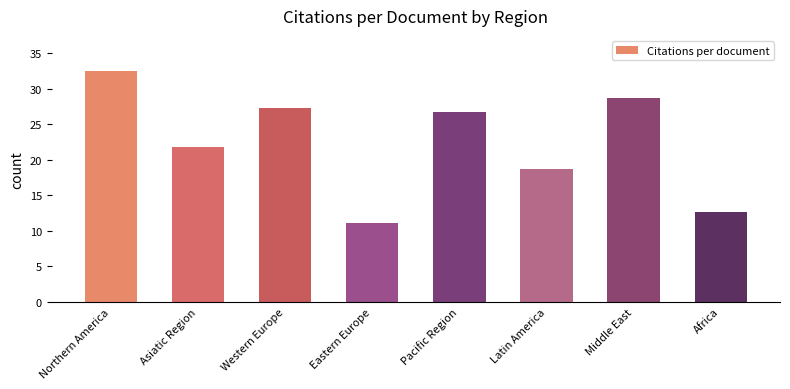

Where does the data first go above 26?

Northern America